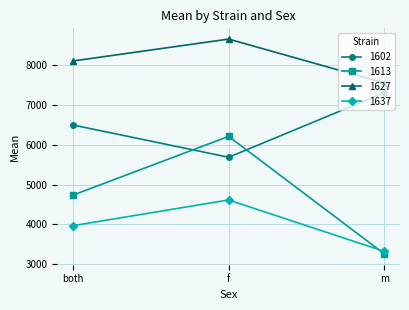

Which series has the widest spread of values?

1613